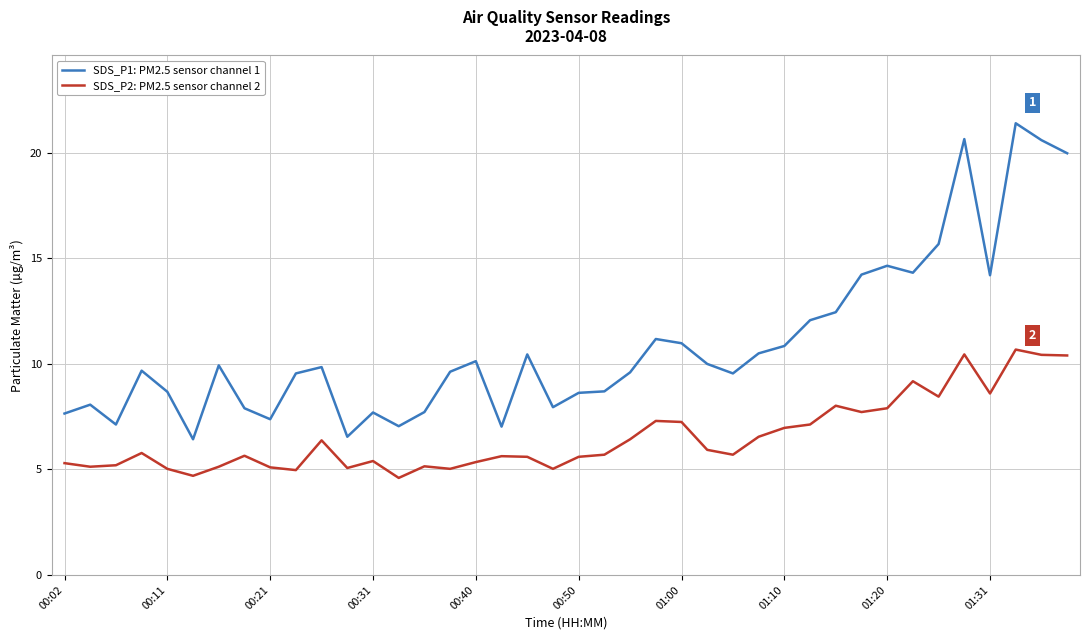

What is the greatest value displayed?

21.4